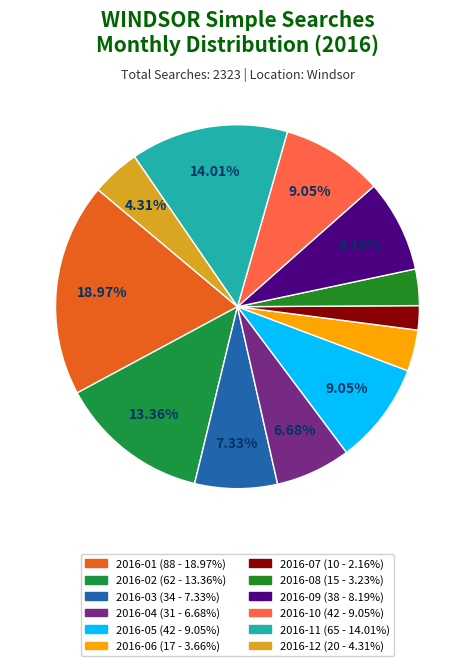

Does 2016-06 represent more than half of the total?

No